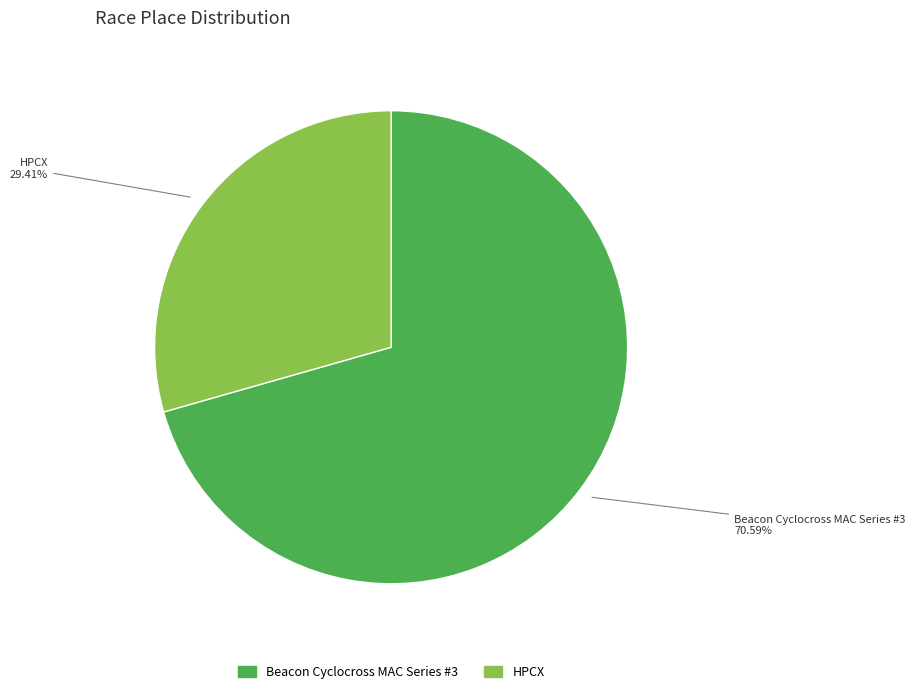

What is the smallest slice in the pie chart?

HPCX